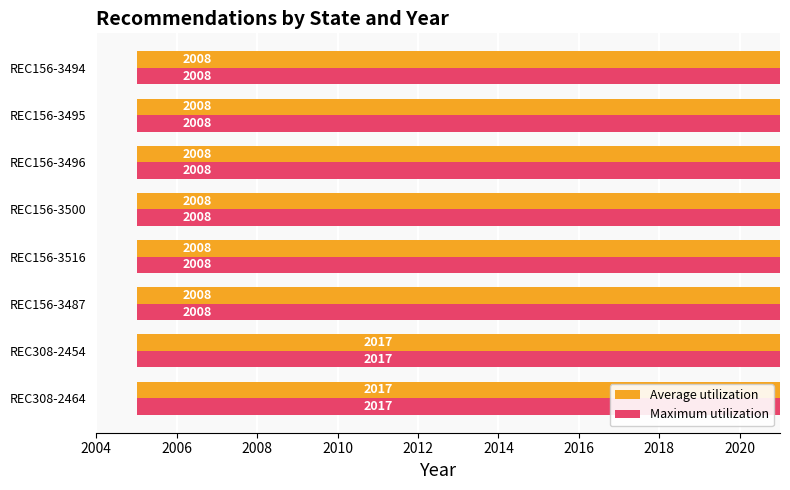

What is the difference between the maximum and minimum values in the Maximum utilization series?

9